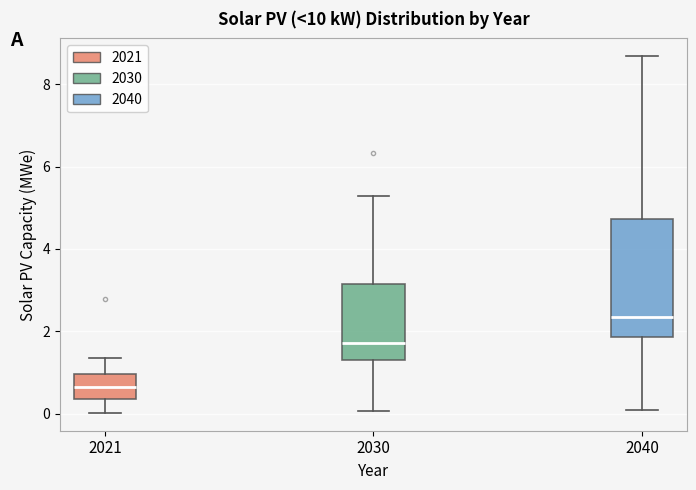

Reading left to right, transcribe this box plot: for each box, give where its median line is, the range the box spans, and where its two whiskers end, as read against the y-axis. The values are not printed on the chart, so give them approximately, as read against the axis.

2021: median 0.6, box 0.4 to 1.0, whiskers 0.0 to 1.4
2030: median 1.8, box 1.4 to 3.2, whiskers 0.0 to 5.2
2040: median 2.4, box 1.8 to 4.8, whiskers 0.0 to 8.6